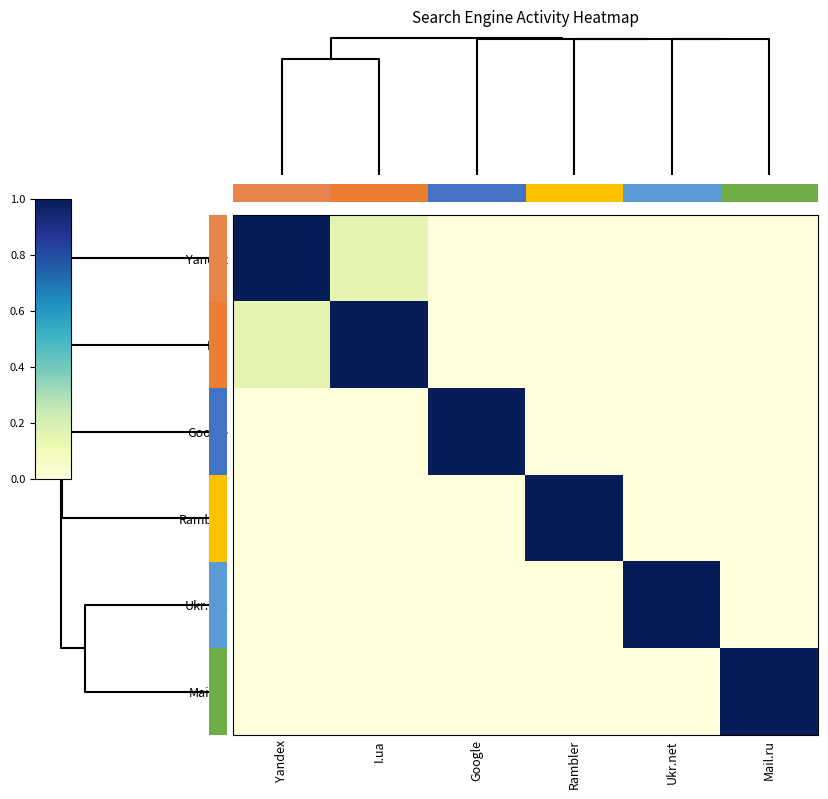

Count the number of categories in the chart.

6